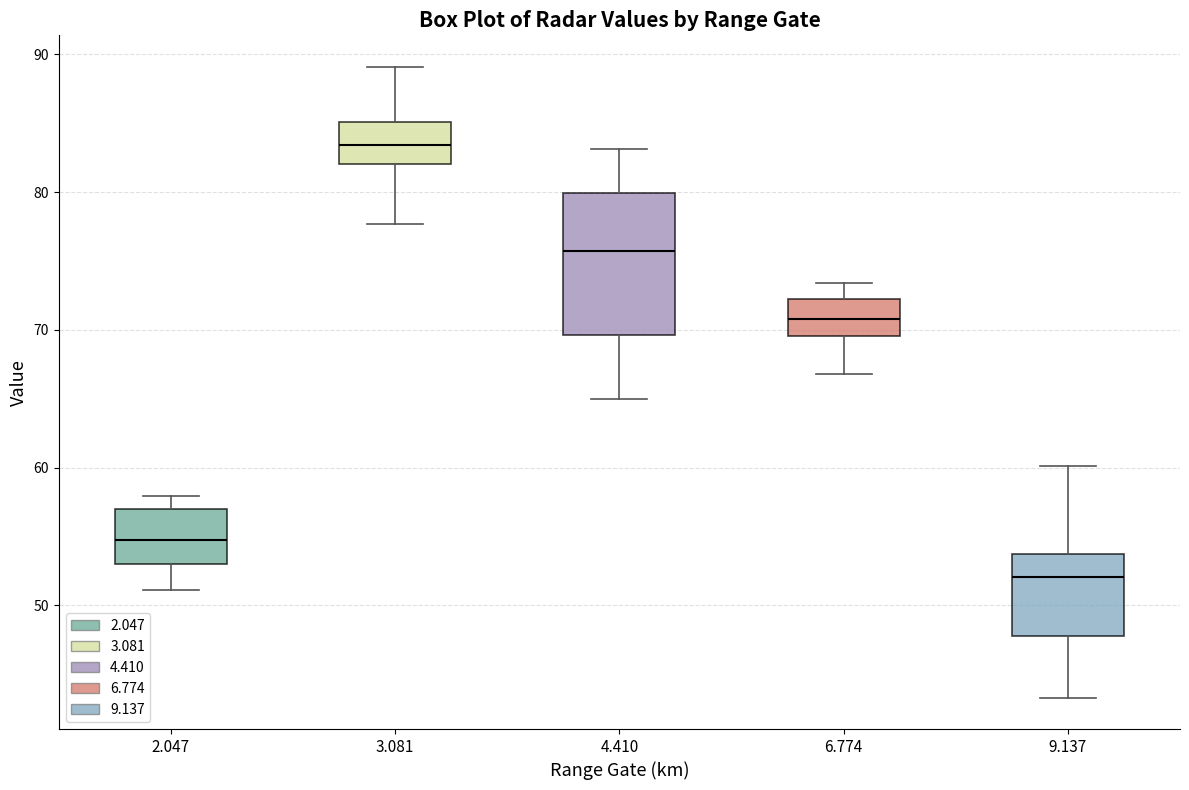

Reading left to right, read every box against the y-axis: the position of its median line, the range the box covers, and the ends of its whiskers. The values are not printed on the chart, so give them approximately, as read against the axis.

2.047: median 55, box 53 to 57, whiskers 51 to 58
3.081: median 83, box 82 to 85, whiskers 78 to 89
4.410: median 76, box 70 to 80, whiskers 65 to 83
6.774: median 71, box 70 to 72, whiskers 67 to 73
9.137: median 52, box 48 to 54, whiskers 43 to 60